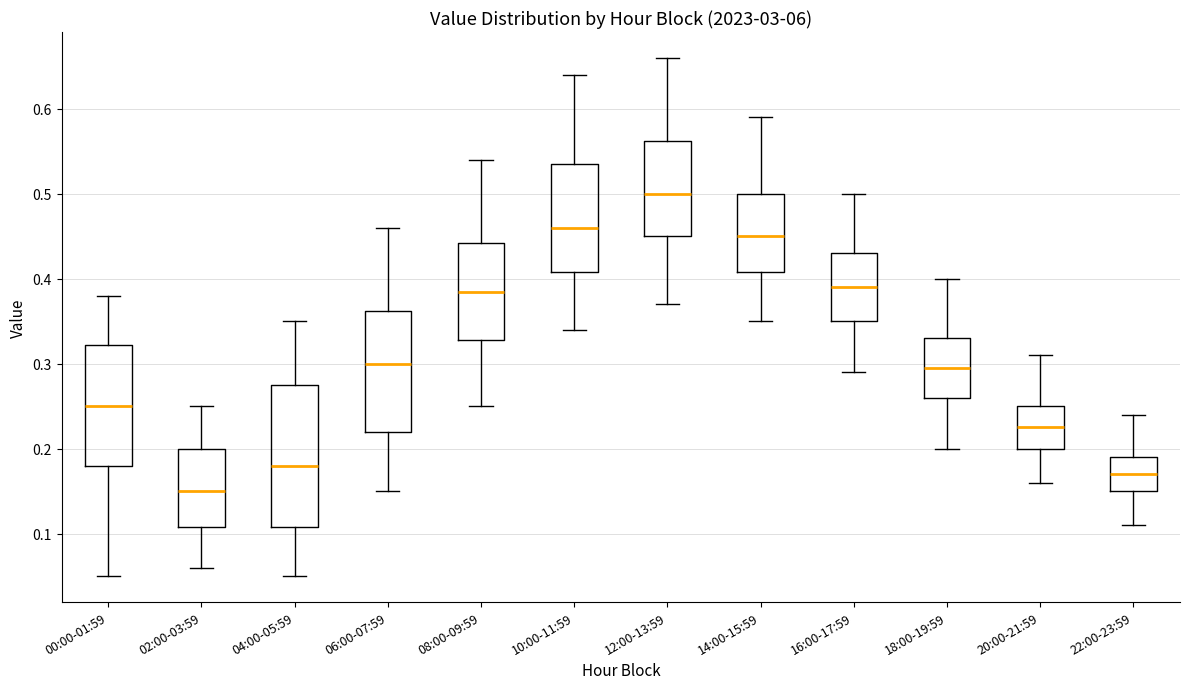

Reading left to right, transcribe this box plot: for each box, give where its median line is, the range the box spans, and where its two whiskers end, as read against the y-axis. The values are not printed on the chart, so give them approximately, as read against the axis.

00:00-01:59: median 0.25, box 0.18 to 0.32, whiskers 0.05 to 0.38
02:00-03:59: median 0.15, box 0.11 to 0.20, whiskers 0.06 to 0.25
04:00-05:59: median 0.18, box 0.11 to 0.28, whiskers 0.05 to 0.35
06:00-07:59: median 0.30, box 0.22 to 0.36, whiskers 0.15 to 0.46
08:00-09:59: median 0.39, box 0.33 to 0.44, whiskers 0.25 to 0.54
10:00-11:59: median 0.46, box 0.41 to 0.54, whiskers 0.34 to 0.64
12:00-13:59: median 0.50, box 0.45 to 0.56, whiskers 0.37 to 0.66
14:00-15:59: median 0.45, box 0.41 to 0.50, whiskers 0.35 to 0.59
16:00-17:59: median 0.39, box 0.35 to 0.43, whiskers 0.29 to 0.50
18:00-19:59: median 0.30, box 0.26 to 0.33, whiskers 0.20 to 0.40
20:00-21:59: median 0.23, box 0.20 to 0.25, whiskers 0.16 to 0.31
22:00-23:59: median 0.17, box 0.15 to 0.19, whiskers 0.11 to 0.24